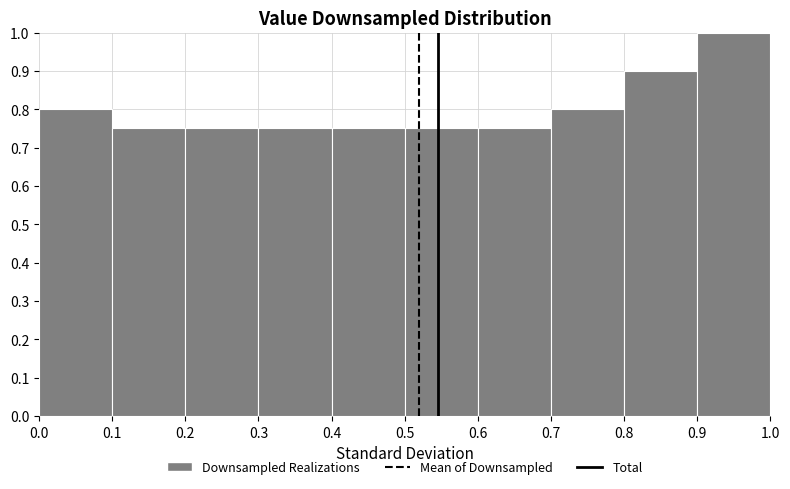

Reading left to right, list every bar in this chart as the range it spans on the x-axis followed by its height. The values are not printed on the chart, so give them approximately, as read against the axis.

0.0 to 0.1: 0.80
0.1 to 0.2: 0.75
0.2 to 0.3: 0.75
0.3 to 0.4: 0.75
0.4 to 0.5: 0.75
0.5 to 0.6: 0.75
0.6 to 0.7: 0.75
0.7 to 0.8: 0.80
0.8 to 0.9: 0.90
0.9 to 1.0: 1.00